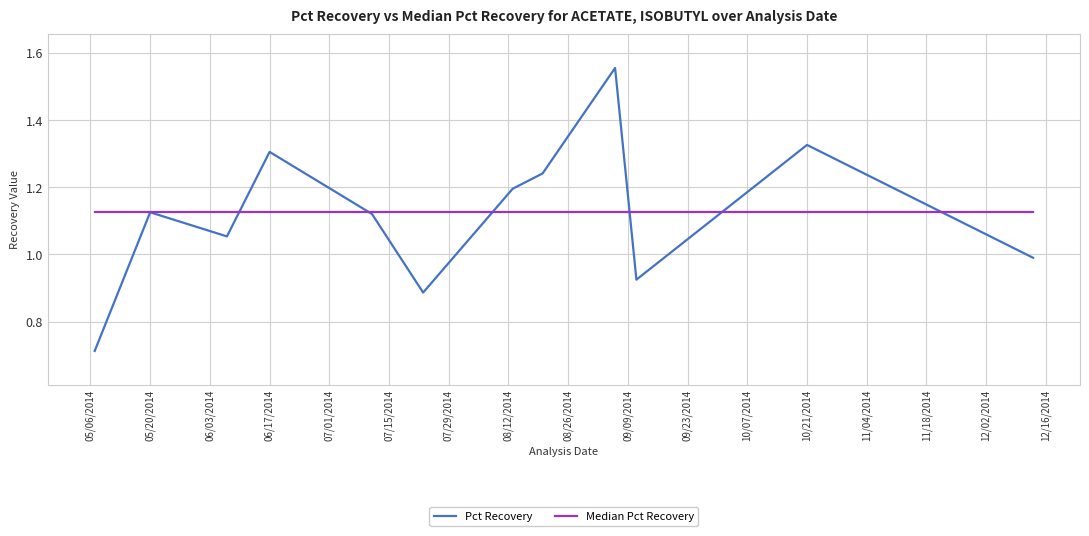

The Median Pct Recovery series shows 1.1 at 10/21/2014. True or false?

True